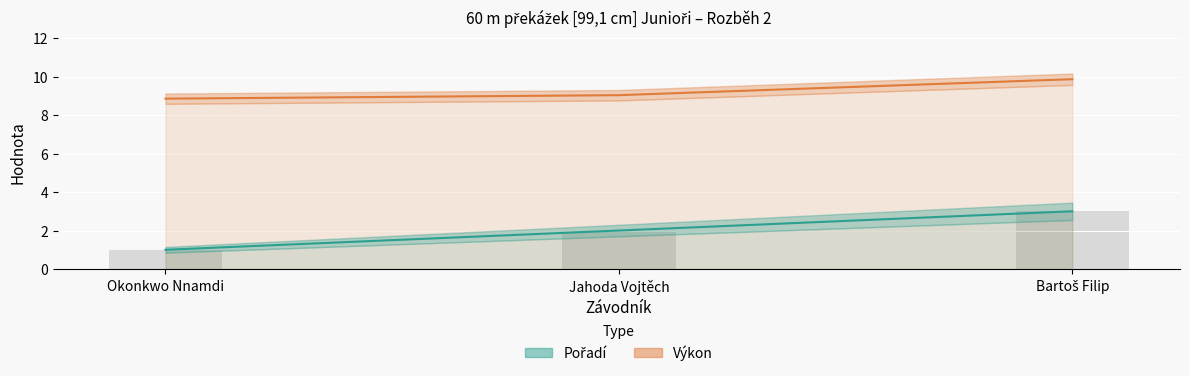

Read the Pořadí value at Bartoš Filip.

3.0